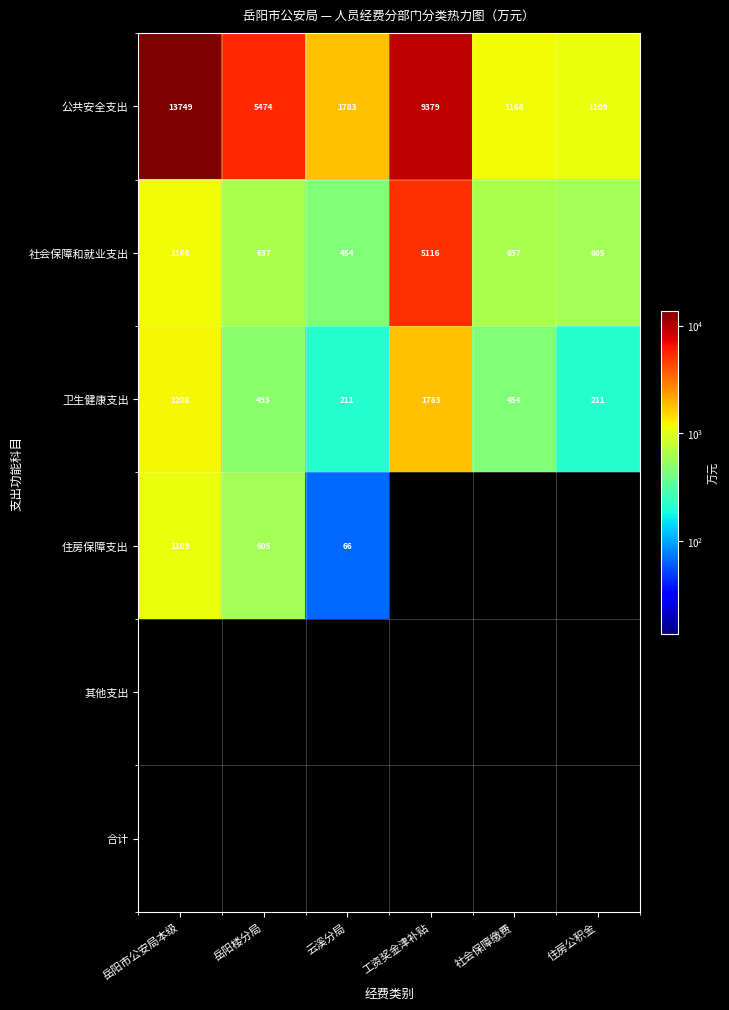

The value of 卫生健康支出 at 社会保障缴费 is 745. True or false?

False